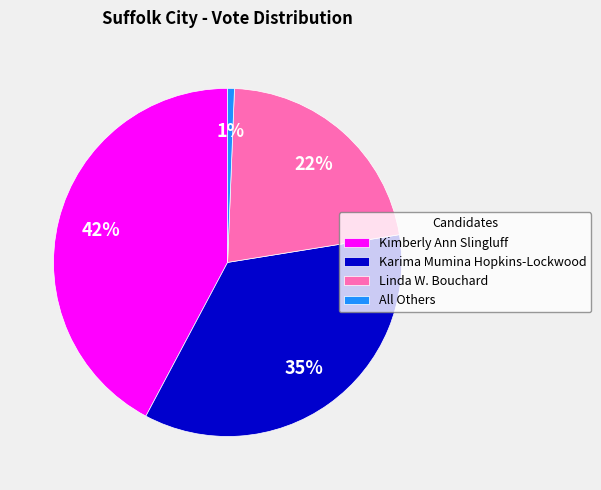

Count the number of slices in the pie.

4